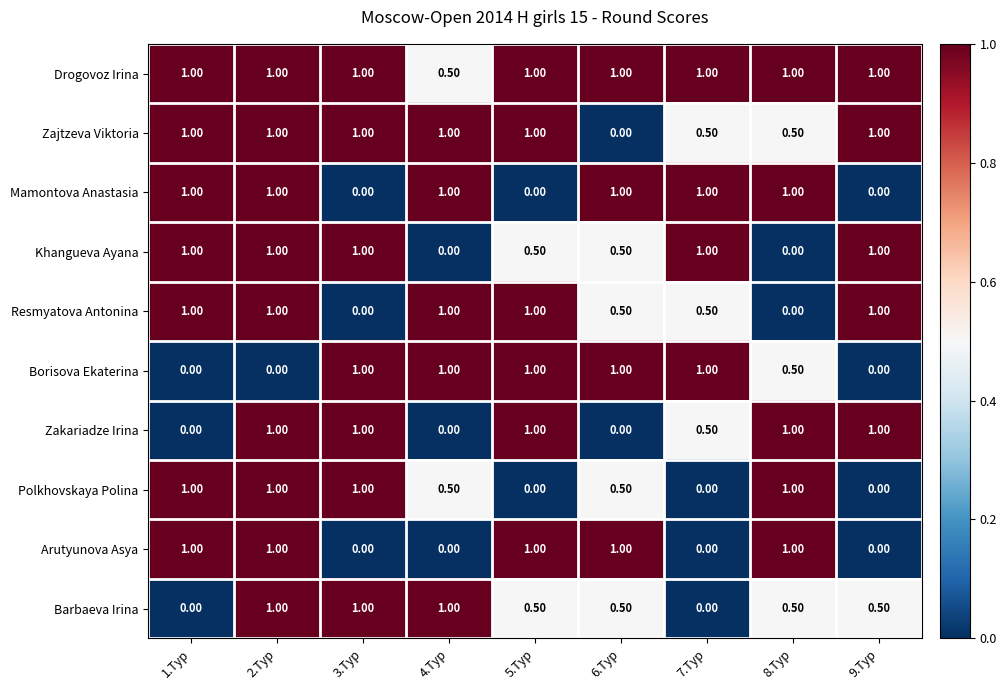

What is the average value of the Drogovoz Irina series?

0.9